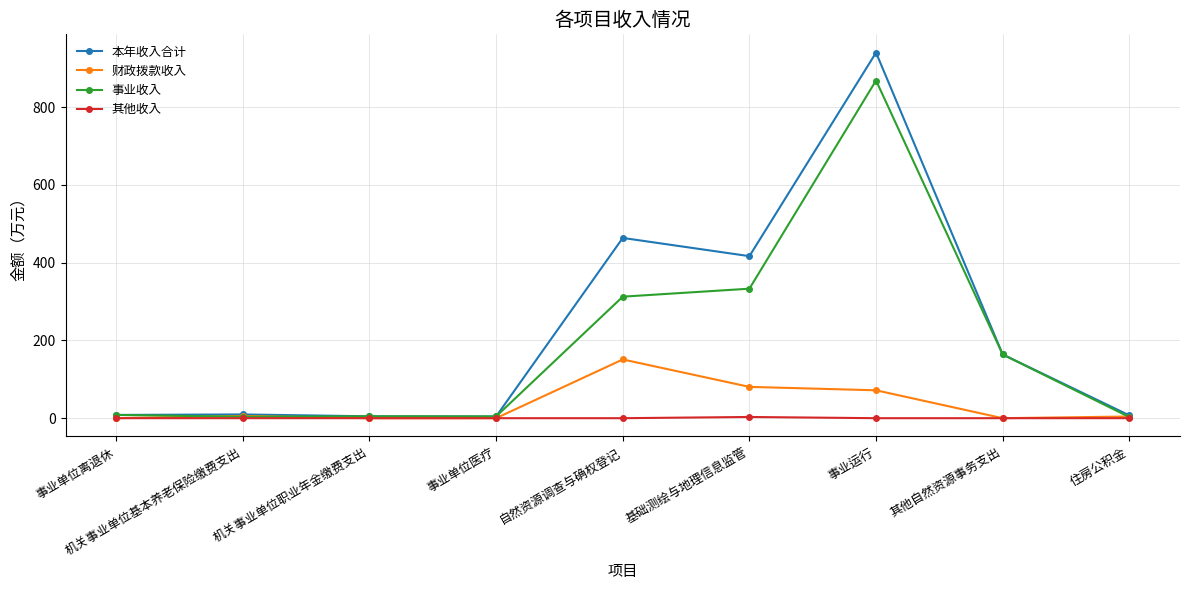

Does the chart have visible grid lines?

Yes